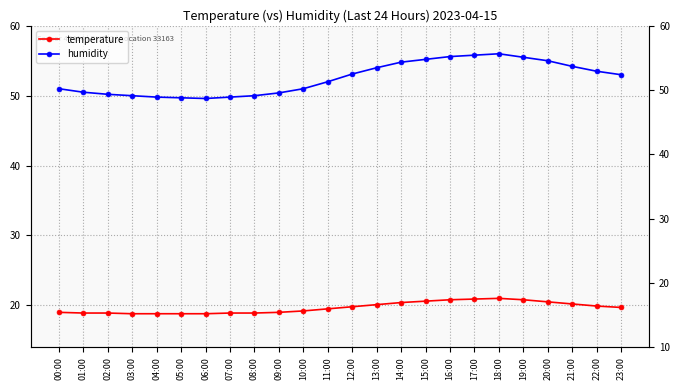

What is the label of the 9th point from the left?

08:00